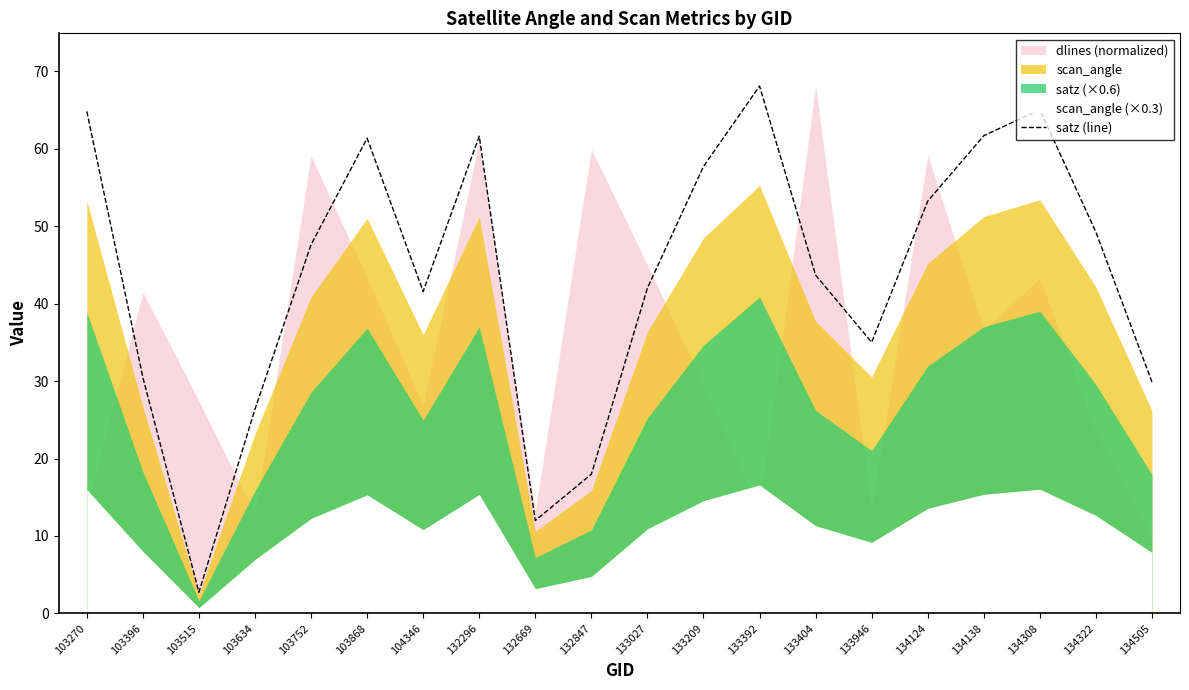

True or false: satz (line) has a value of 18.8 at 103396.

False